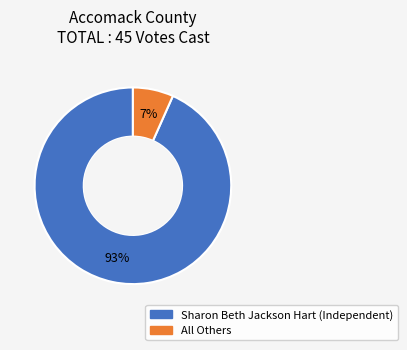

Is it true that Sharon Beth Jackson Hart (Independent) is 93% of the pie?

True